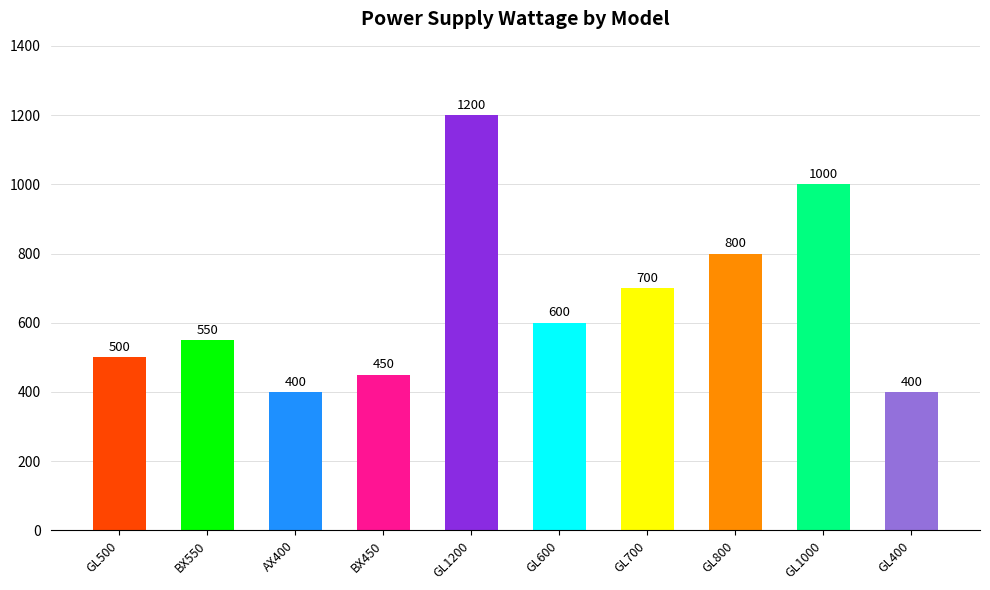

How many categories are shown in the chart?

10